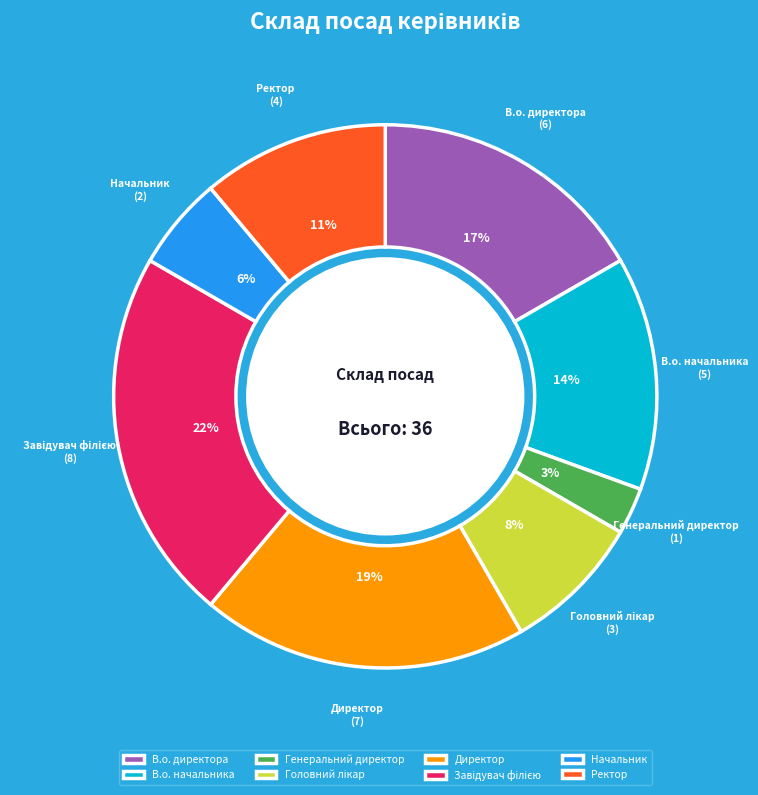

Does any single category account for the majority?

No